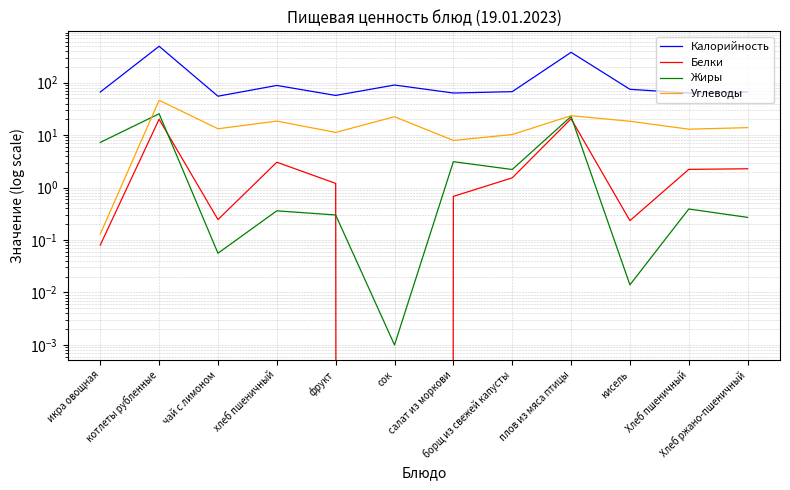

True or false: Белки and Жиры intersect in this chart.

True